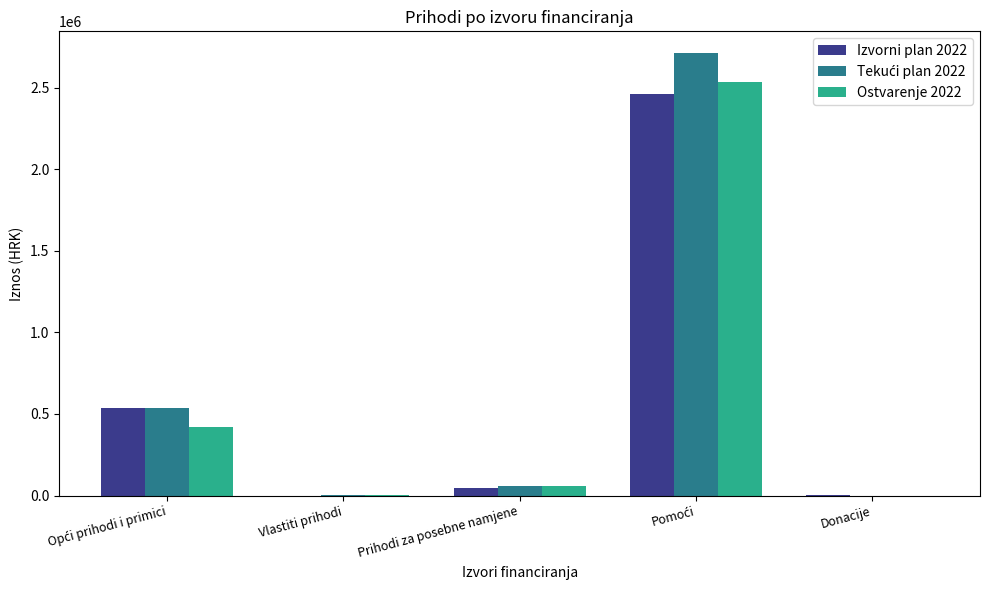

What is the maximum value shown in the chart?

2710788